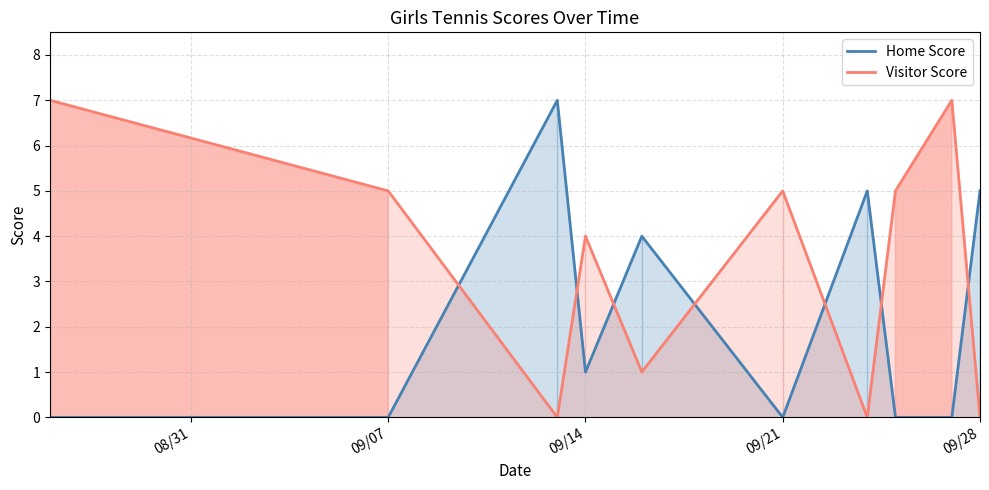

How many interior local valleys does the Home Score series have?

2